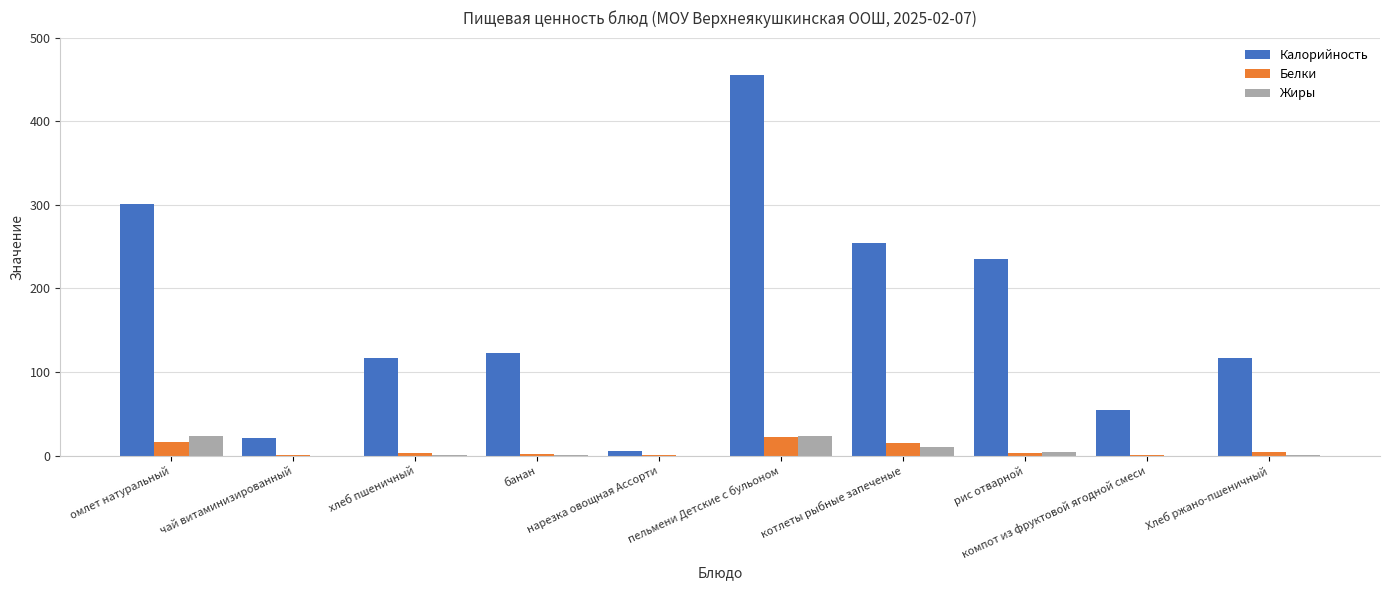

Which series has the largest total across all categories?

Калорийность